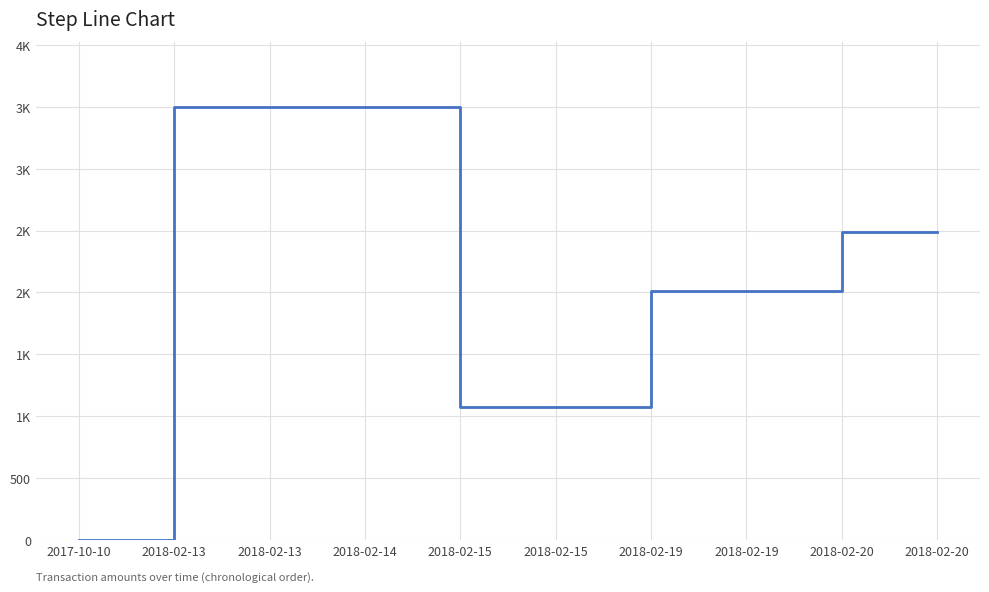

True or false: the data shows 1077 at 2018-02-15.

True